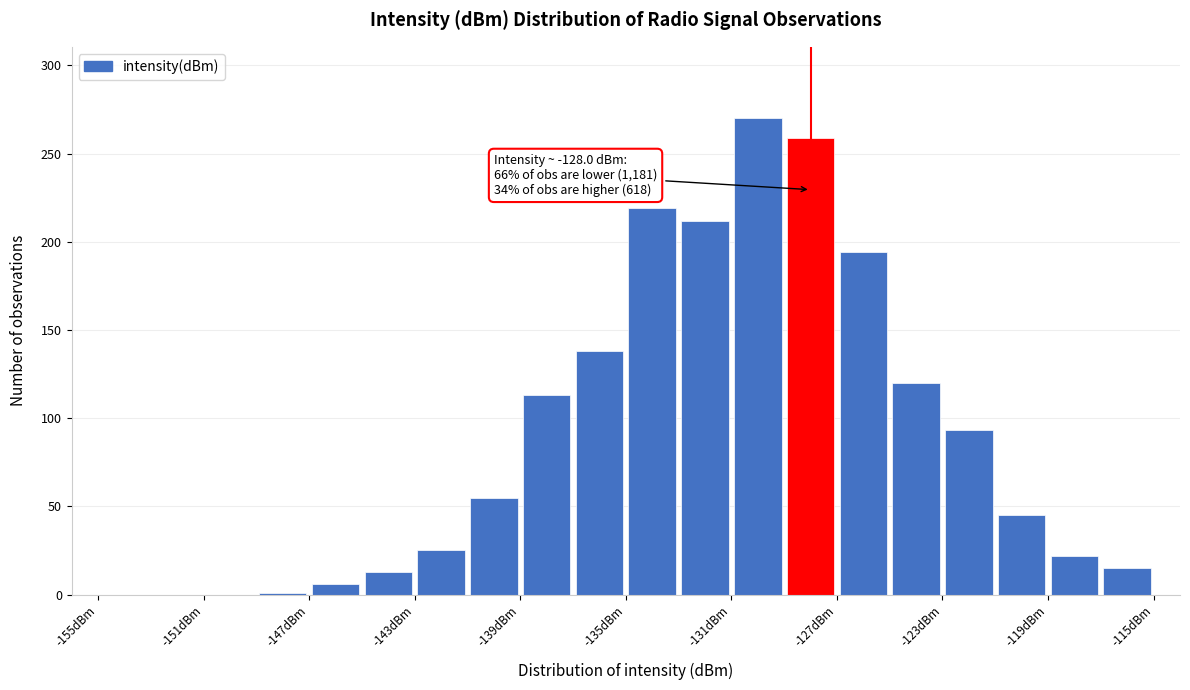

Which range on the x-axis has the tallest bar?

-131 to -129